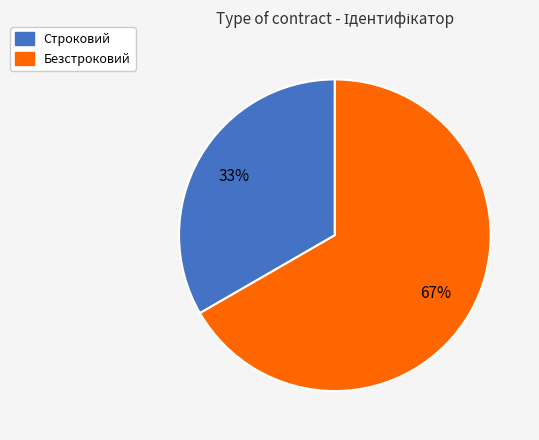

Is it true that Строковий is 33% of the pie?

True